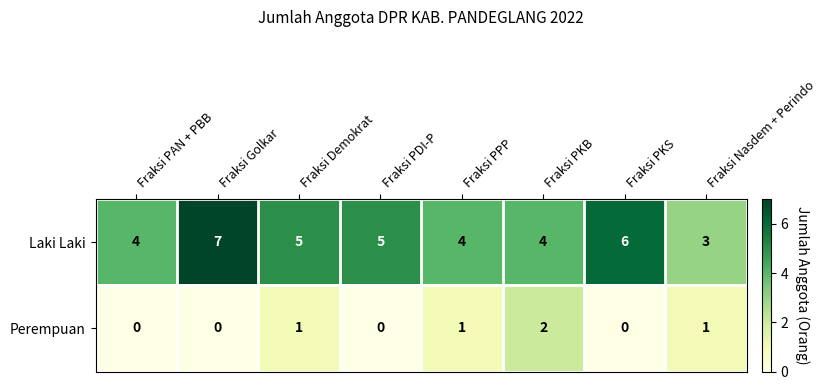

Rank the series by their average value, from lowest to highest.

Perempuan, Laki Laki